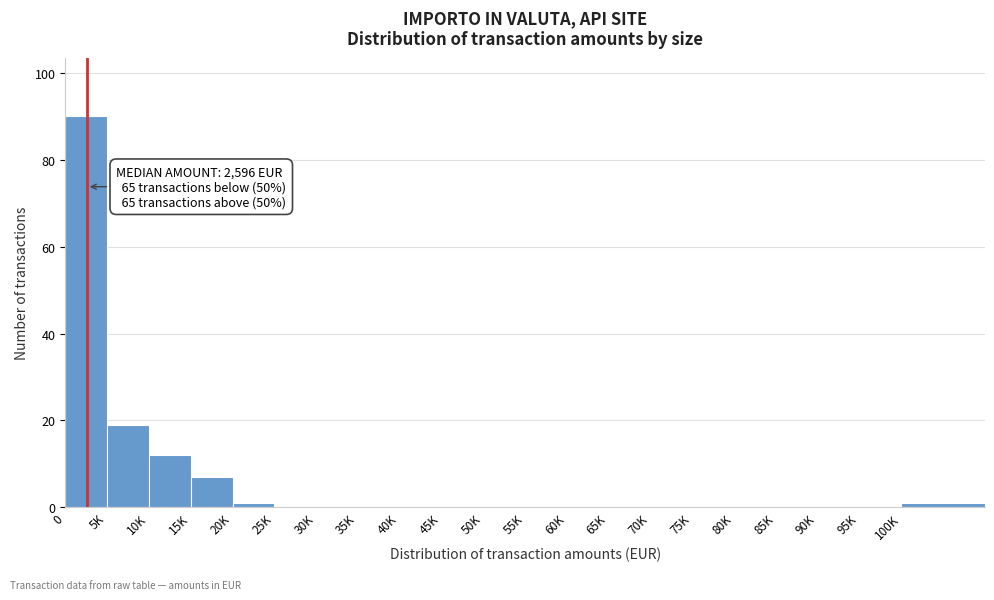

Reading right to left, extract all data points from this chart.

100K=1	95K=0	90K=0	85K=0	80K=0	75K=0	70K=0	65K=0	60K=0	55K=0	50K=0	45K=0	40K=0	35K=0	30K=0	25K=0	20K=1	15K=7	10K=12	5K=19	0=90